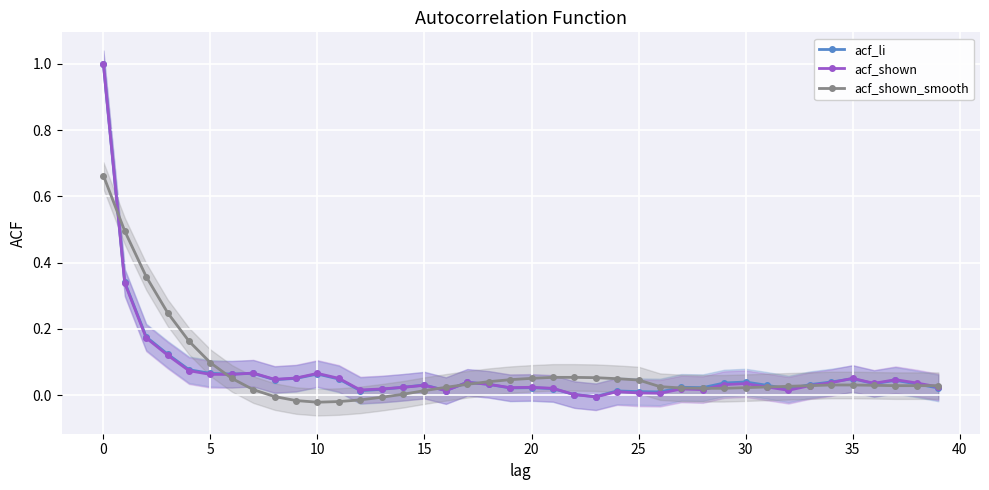

True or false: acf_shown_smooth has a value of 0.0 at 20.

False